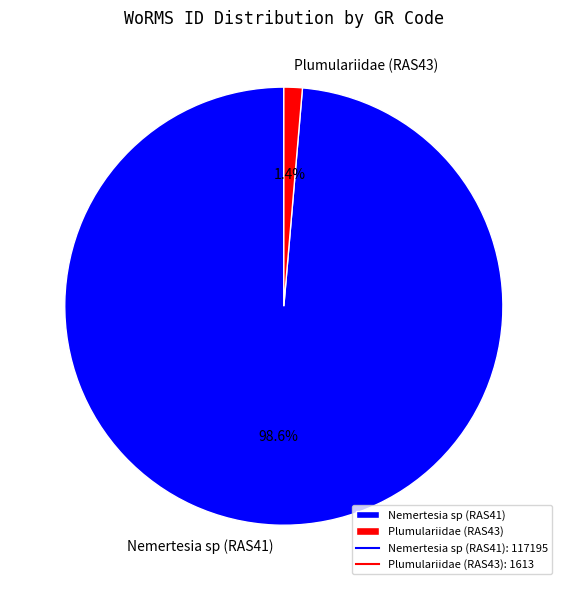

What percentage do Nemertesia sp (RAS41) and Plumulariidae (RAS43) together represent?

100.0%